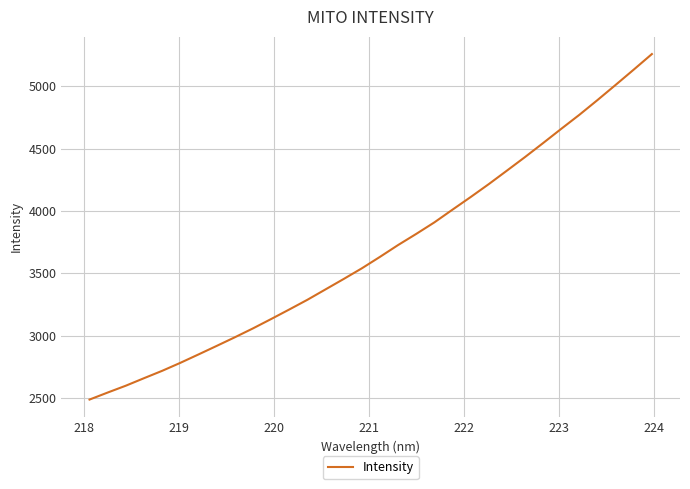

What is the difference between the maximum and minimum values?

2769.8